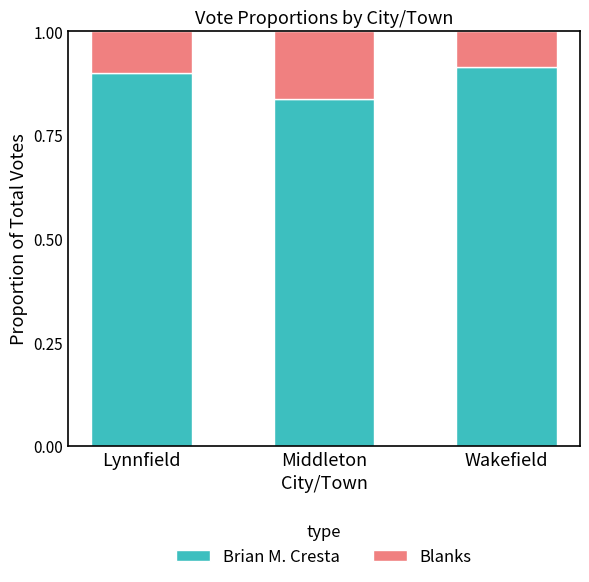

What is the total value across all series at Lynnfield?

1.0